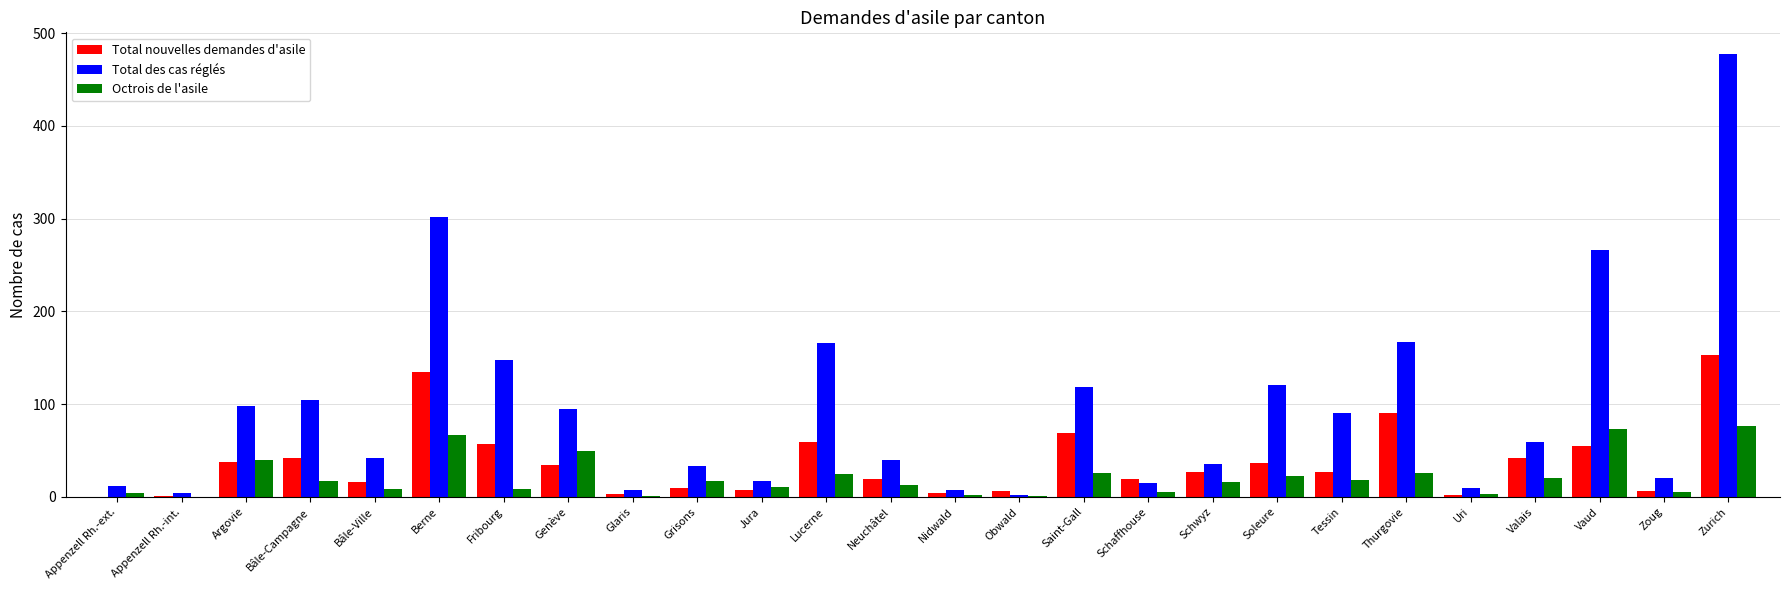

At which category is the sum across all series the highest?

Zurich